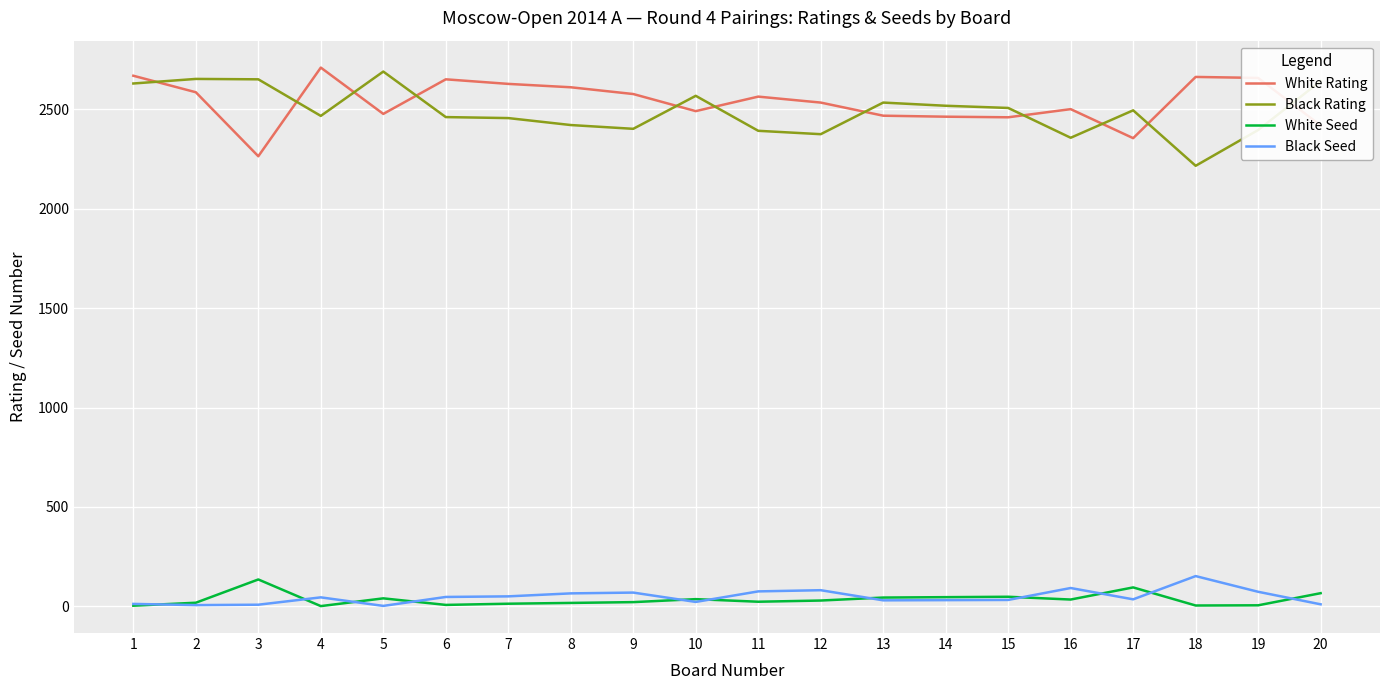

True or false: Black Rating has a value of 837 at 4.

False